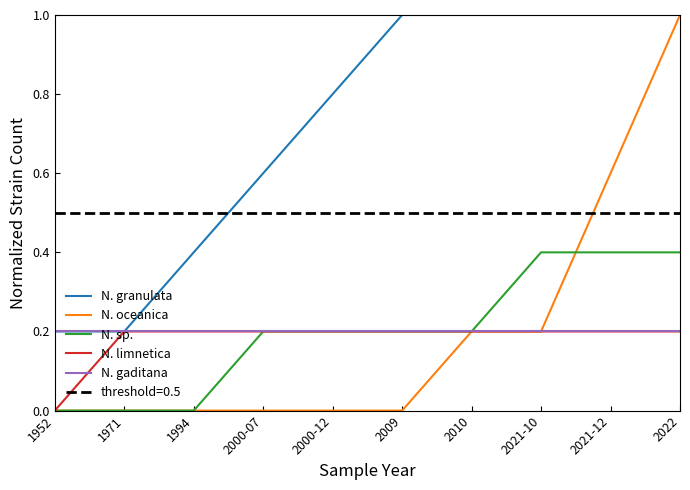

The value of N. sp. at 2021-12 is 0.3. True or false?

False